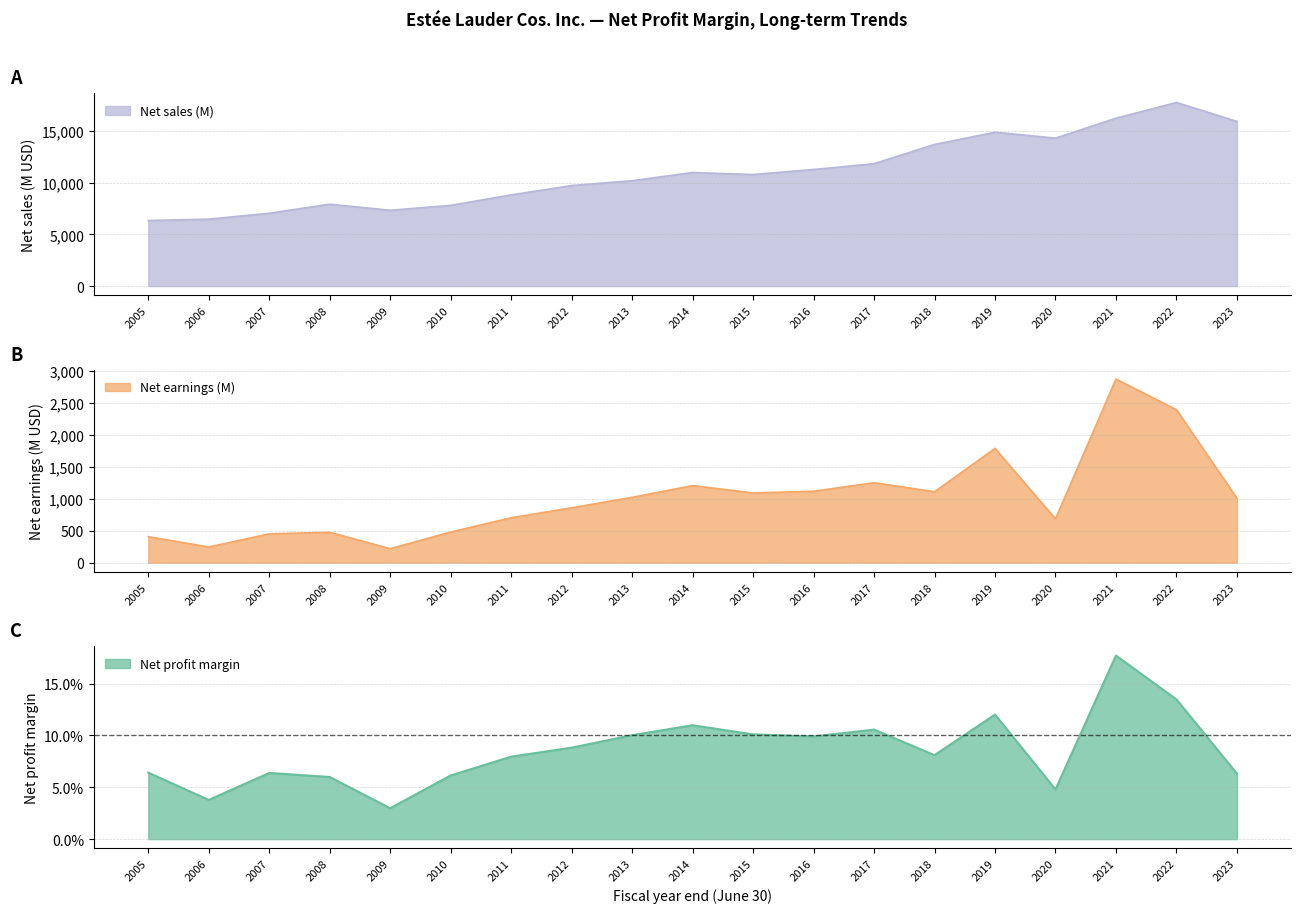

Reading left to right, extract all data points from this chart.

Net profit margin: 2005=0.1	2006=0.0	2007=0.1	2008=0.1	2009=0.0	2010=0.1	2011=0.1	2012=0.1	2013=0.1	2014=0.1	2015=0.1	2016=0.1	2017=0.1	2018=0.1	2019=0.1	2020=0.0	2021=0.2	2022=0.1	2023=0.1
Net earnings (M): 2005=406.0	2006=244.0	2007=449.0	2008=474.0	2009=218.0	2010=478.0	2011=701.0	2012=857.0	2013=1020.0	2014=1204.0	2015=1089.0	2016=1115.0	2017=1249.0	2018=1108.0	2019=1785.0	2020=684.0	2021=2870.0	2022=2390.0	2023=1006.0
Net sales (M): 2005=6336.0	2006=6464.0	2007=7038.0	2008=7911.0	2009=7324.0	2010=7796.0	2011=8810.0	2012=9714.0	2013=10182.0	2014=10969.0	2015=10780.0	2016=11262.0	2017=11824.0	2018=13683.0	2019=14863.0	2020=14294.0	2021=16215.0	2022=17737.0	2023=15910.0